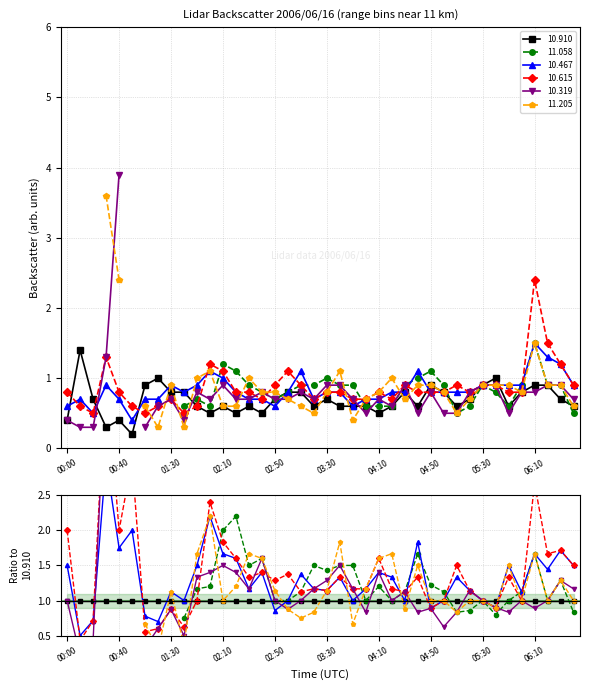

What value does the 10.910 series have at 06:40?

0.6